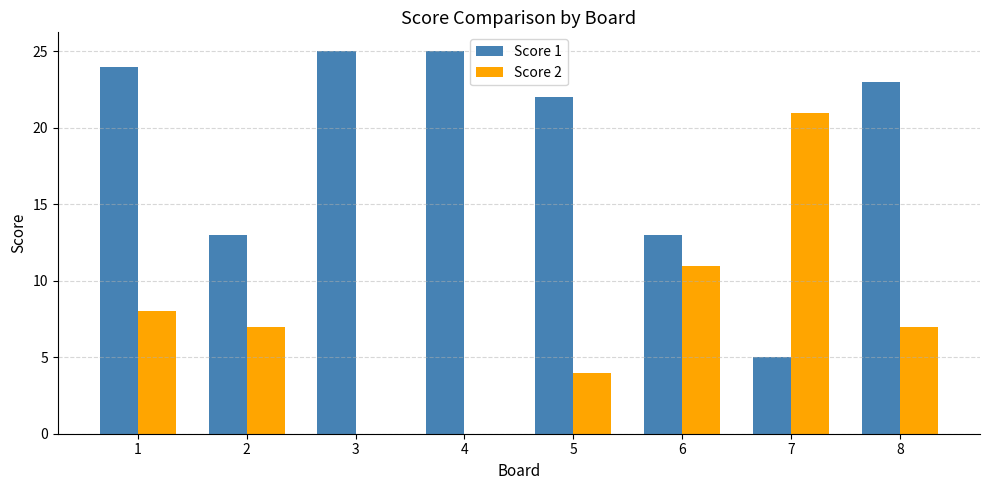

Is it true that Score 1 equals 12 at 1?

False